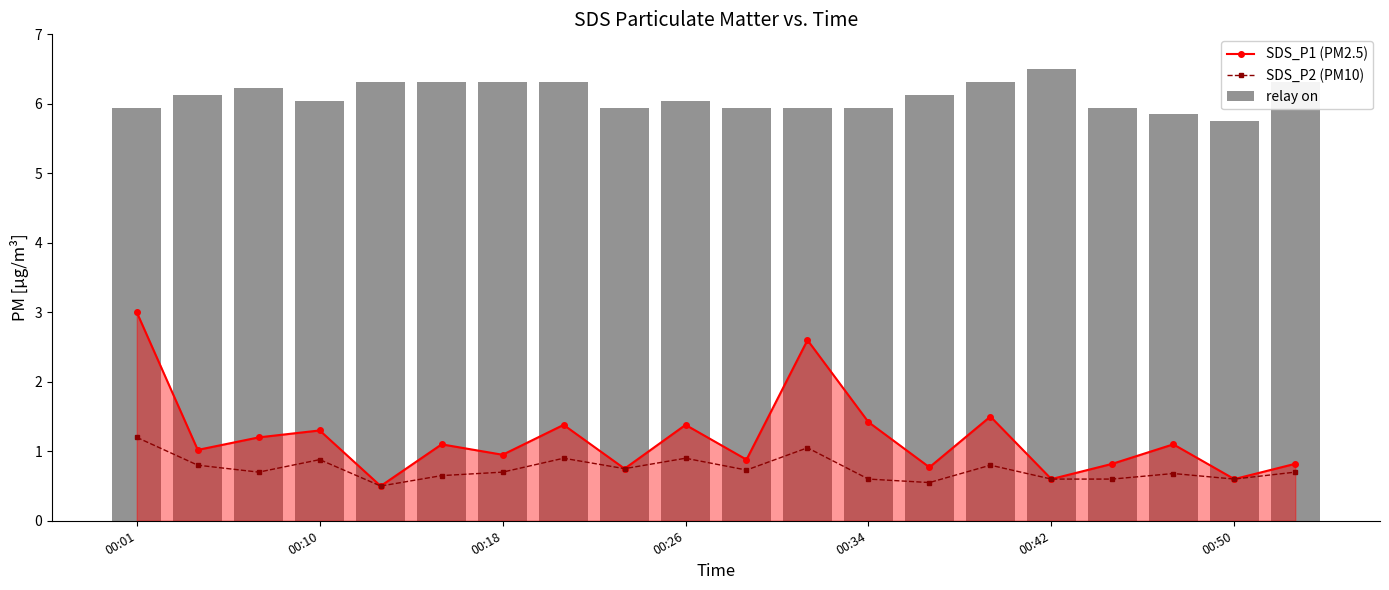

Does the chart contain any negative values?

No